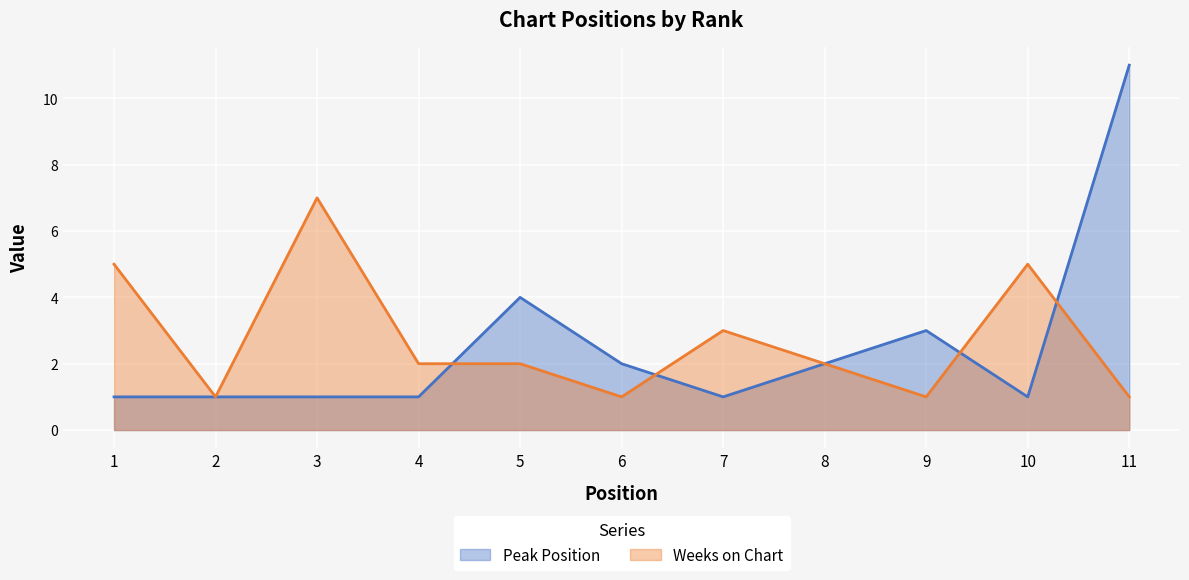

What is the value of the Weeks on Chart point at the 3rd from the left?

7